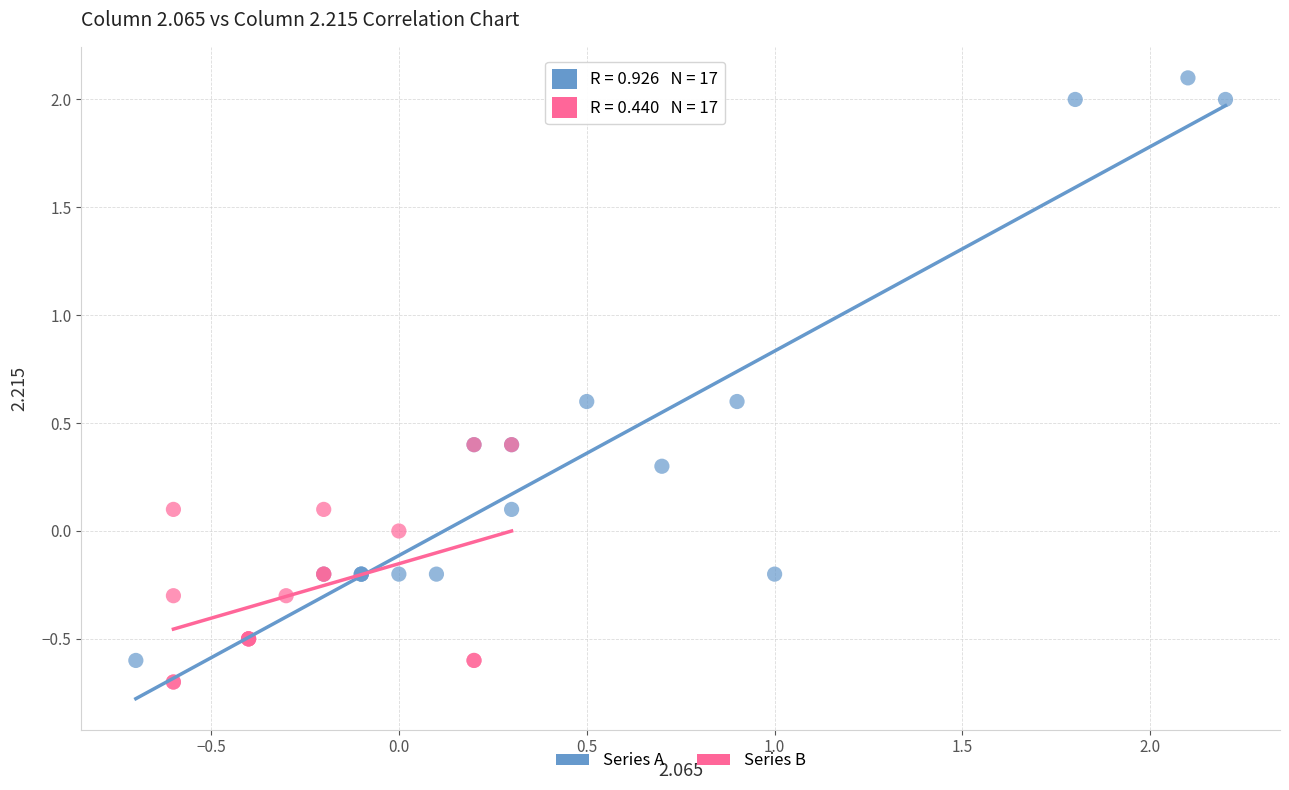

Which series reaches the maximum Y coordinate?

Series A